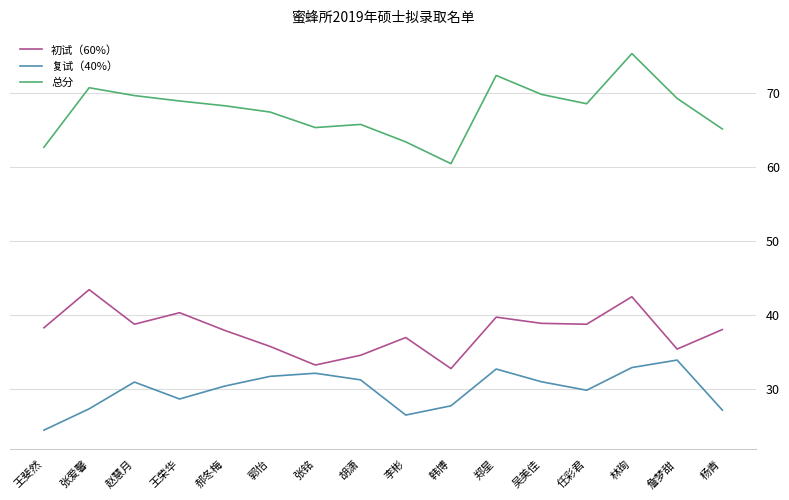

What is the difference between the 初试（60%） values at 韩博 and 杨青?

5.3